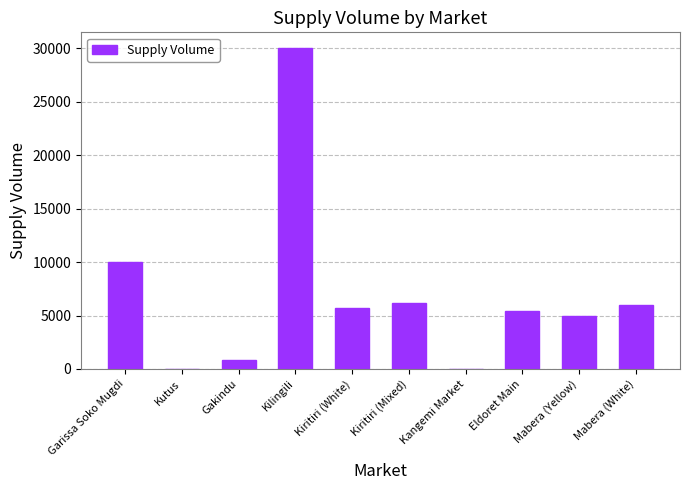

Are the bars grouped side by side (vs. stacked)?

No